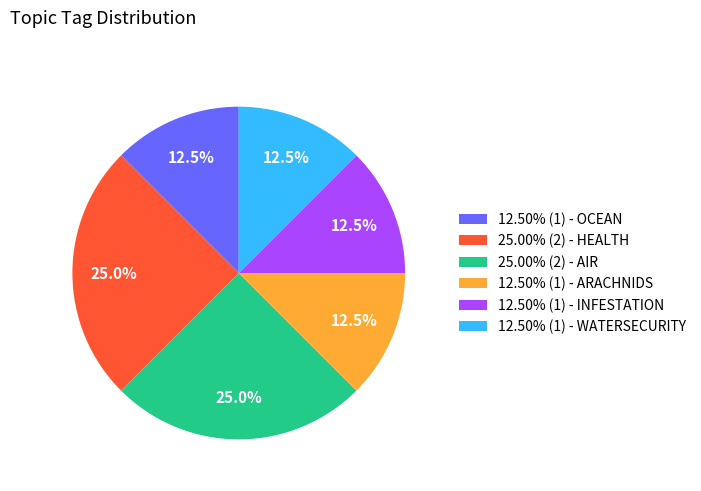

How many slices are in this pie chart?

6